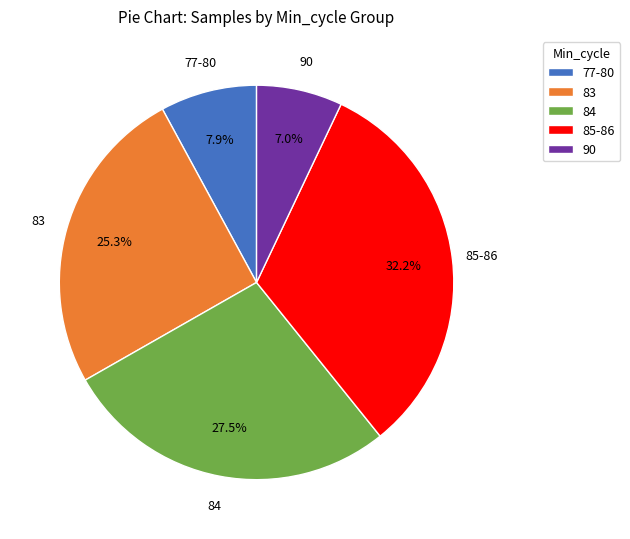

Rank the categories by value from lowest to highest.

90, 77-80, 83, 84, 85-86